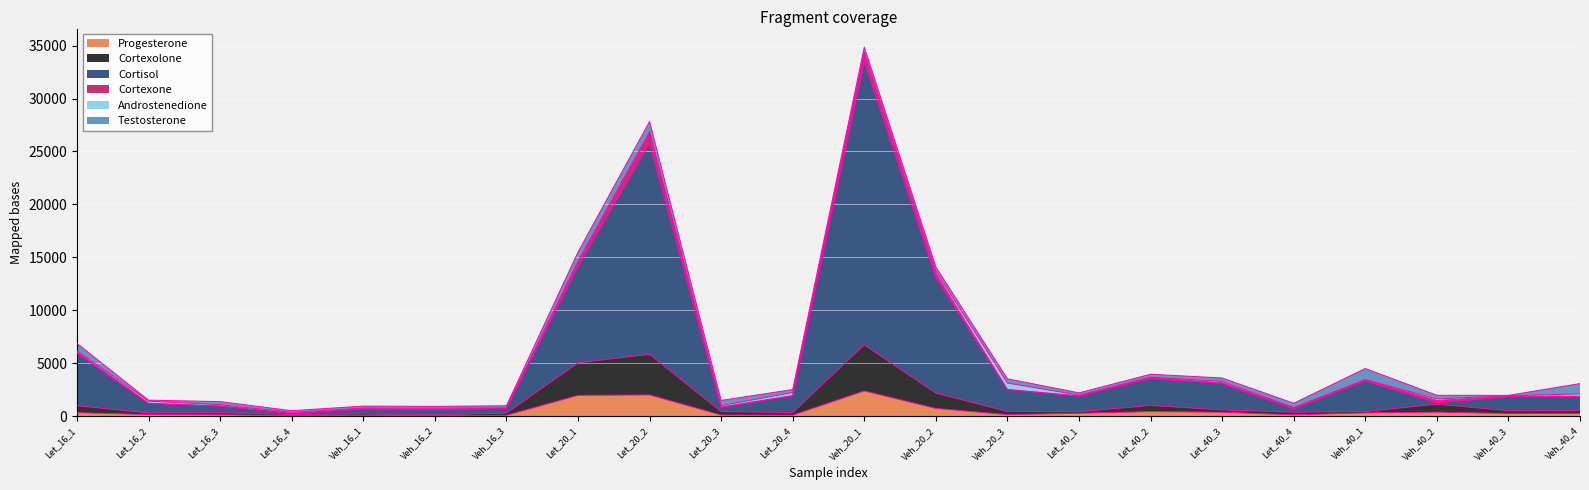

Is it true that Progesterone equals 2007.5 at Let_20_2?

True